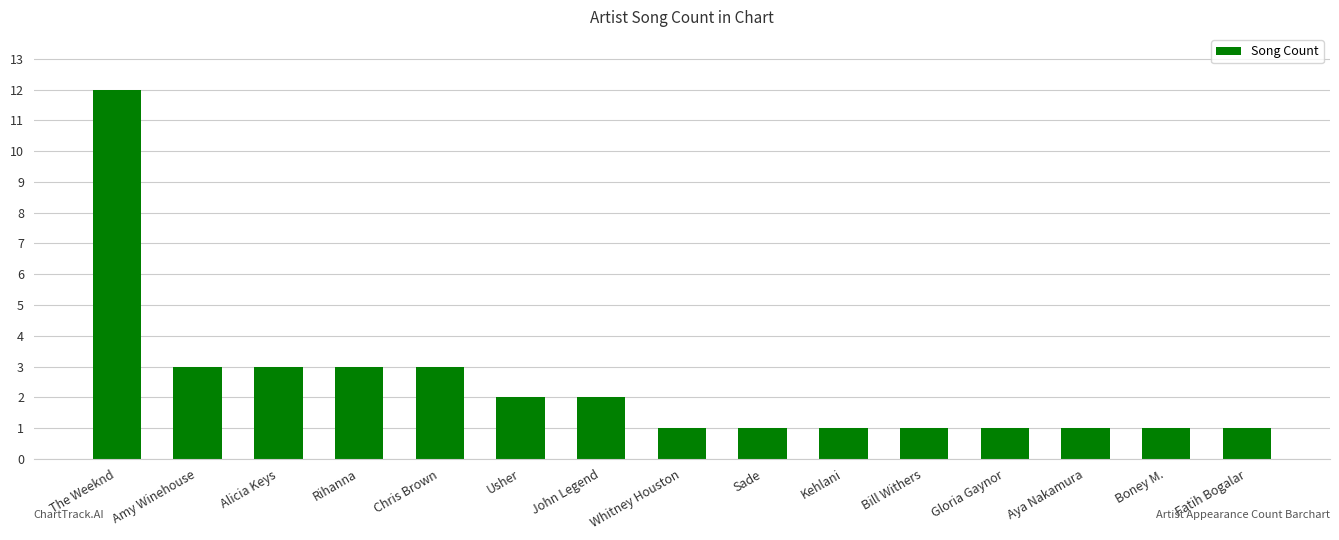

What is the label of the 2nd bar from the right?

Boney M.